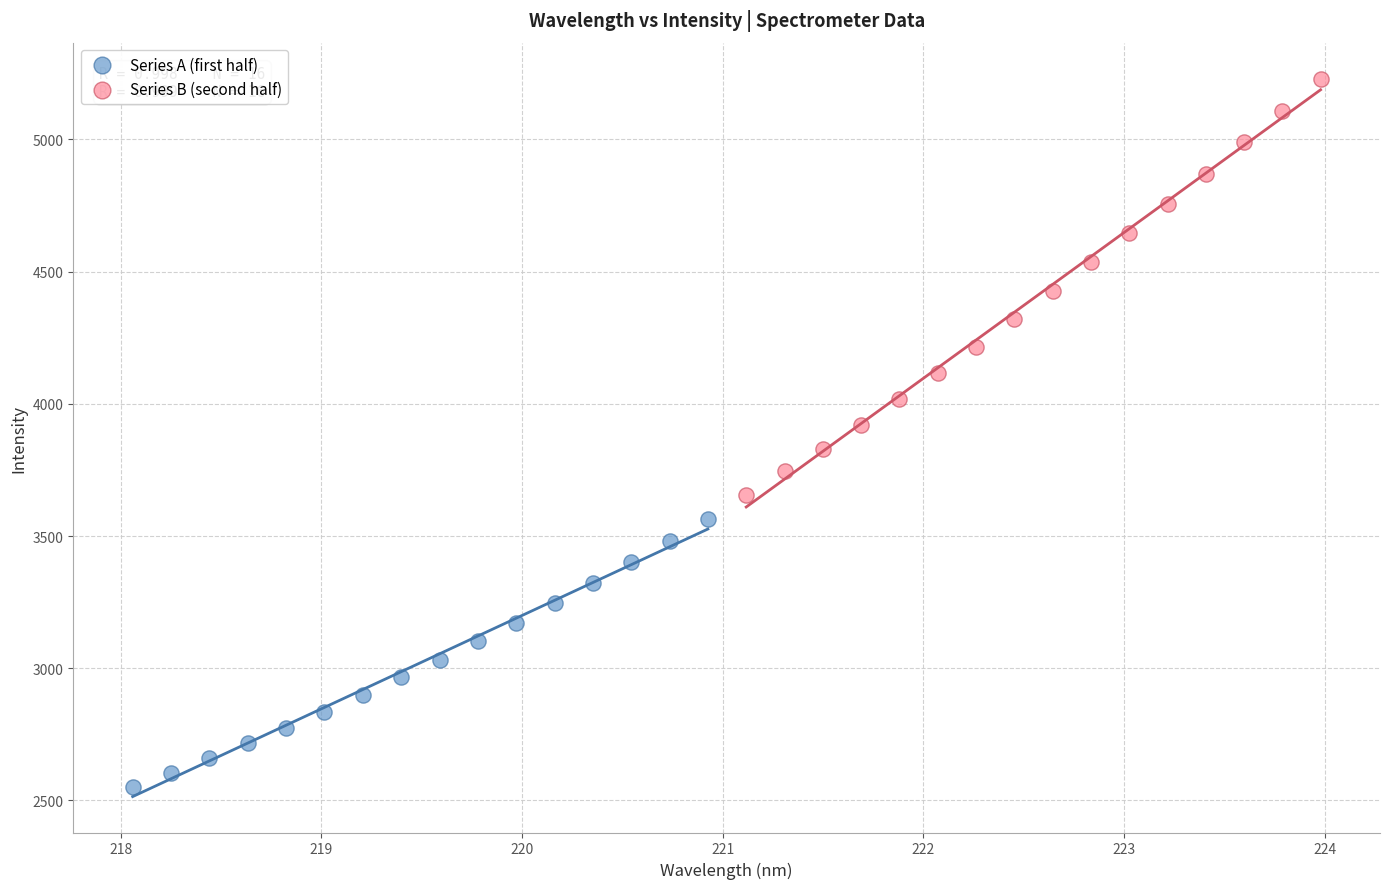

Which series reaches the minimum Y coordinate?

Series A (first half)